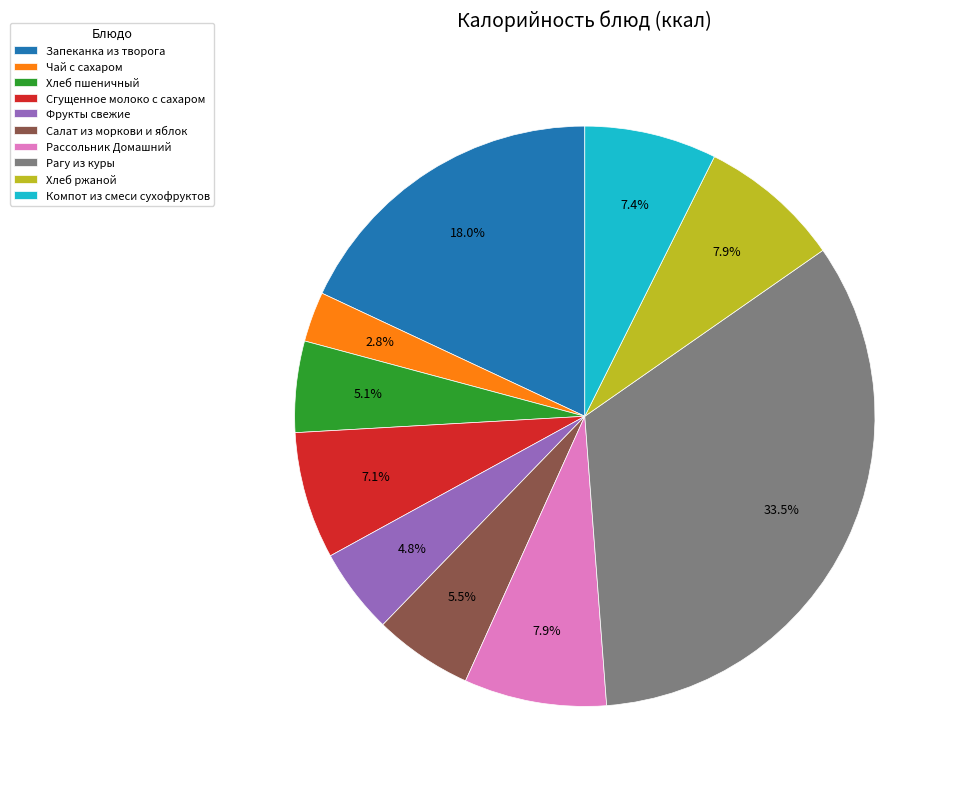

Is the sum of Хлеб ржаной and Фрукты свежие greater than half?

No